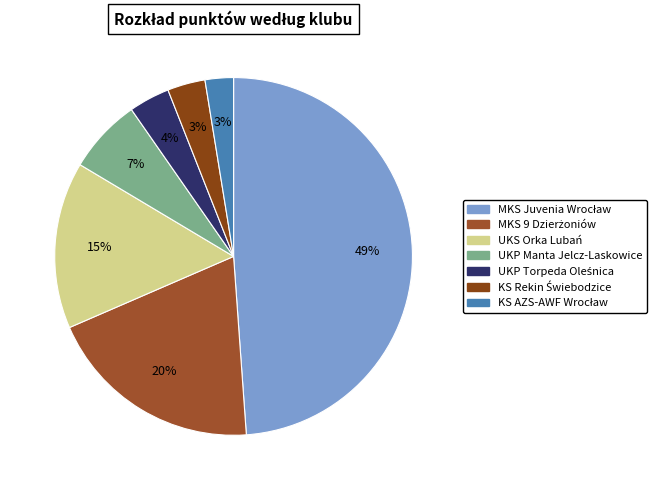

To the nearest percent, what is the combined percentage of MKS 9 Dzierżoniów and KS AZS-AWF Wrocław?

22%